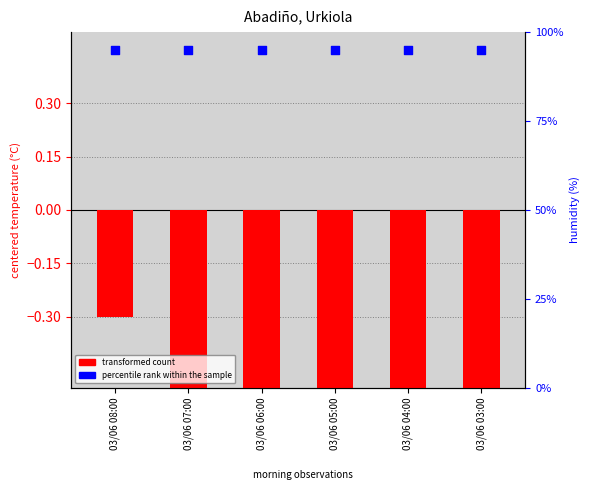

What is the total value across all series at 03/06 05:00?

0.4